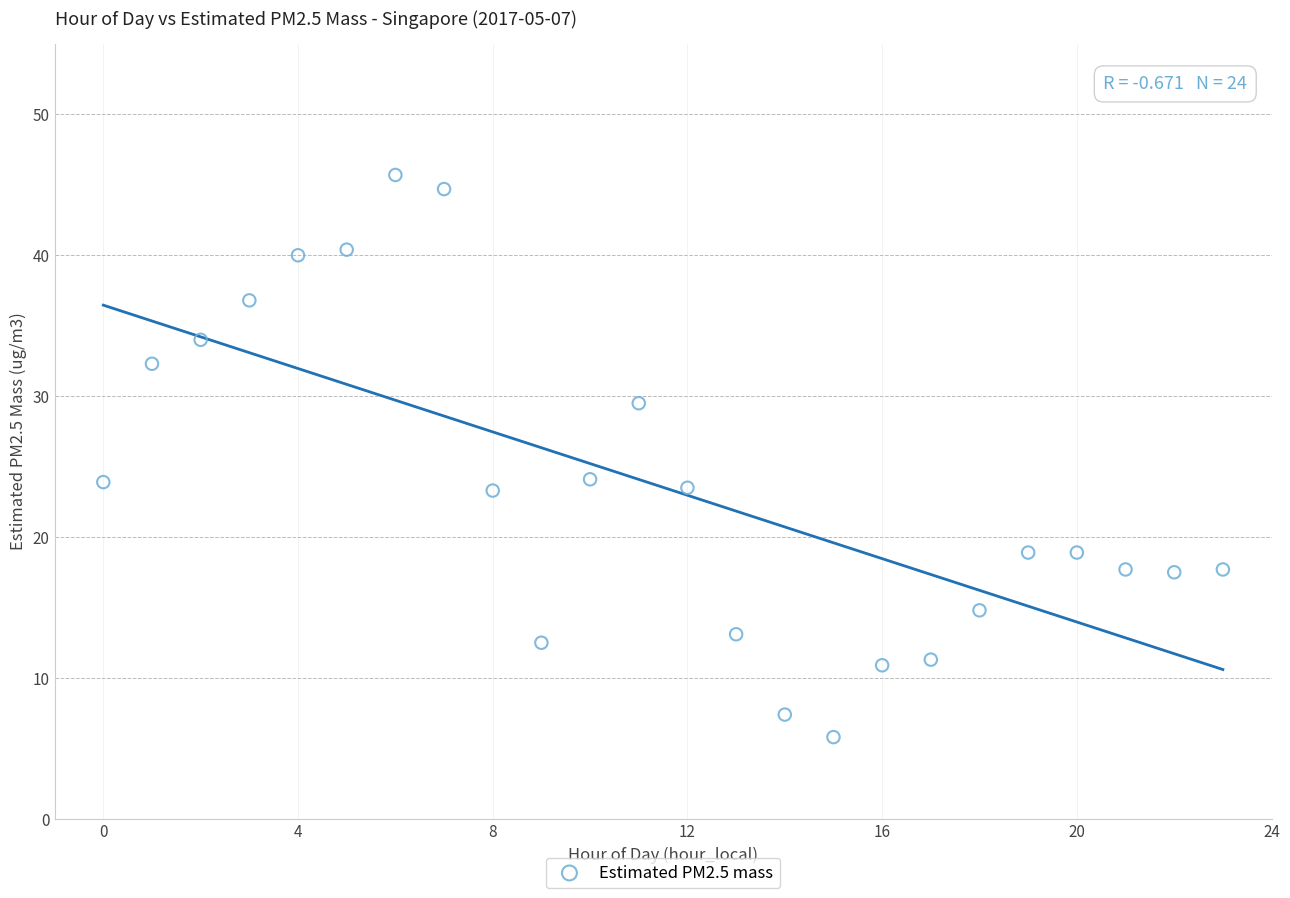

What is the range of Y values (max minus min)?

39.9